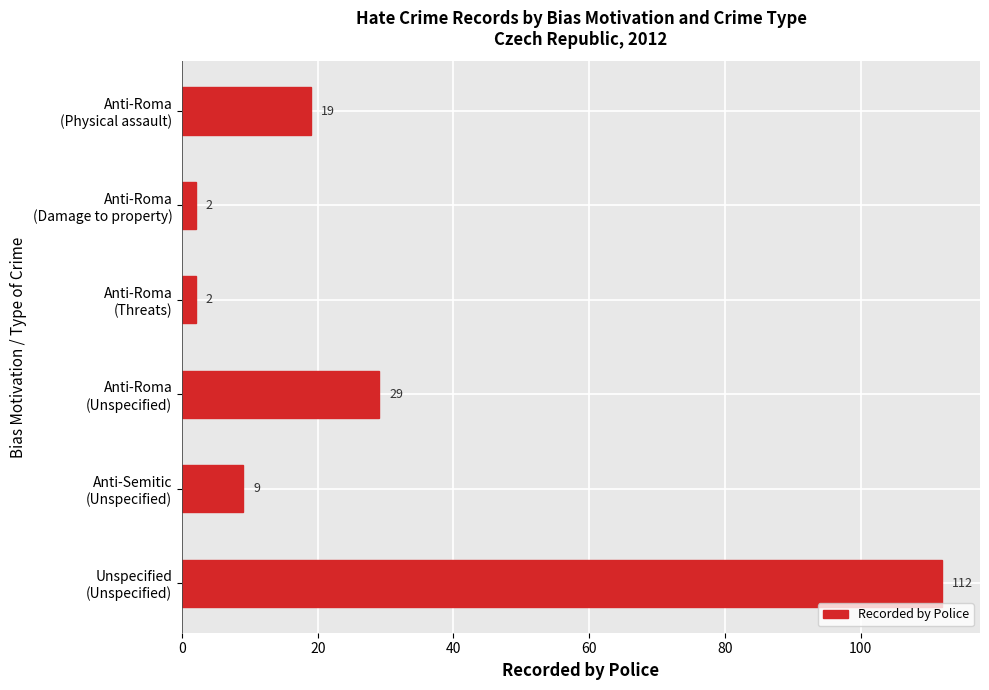

Which label corresponds to the largest value in the chart?

Unspecified
(Unspecified)